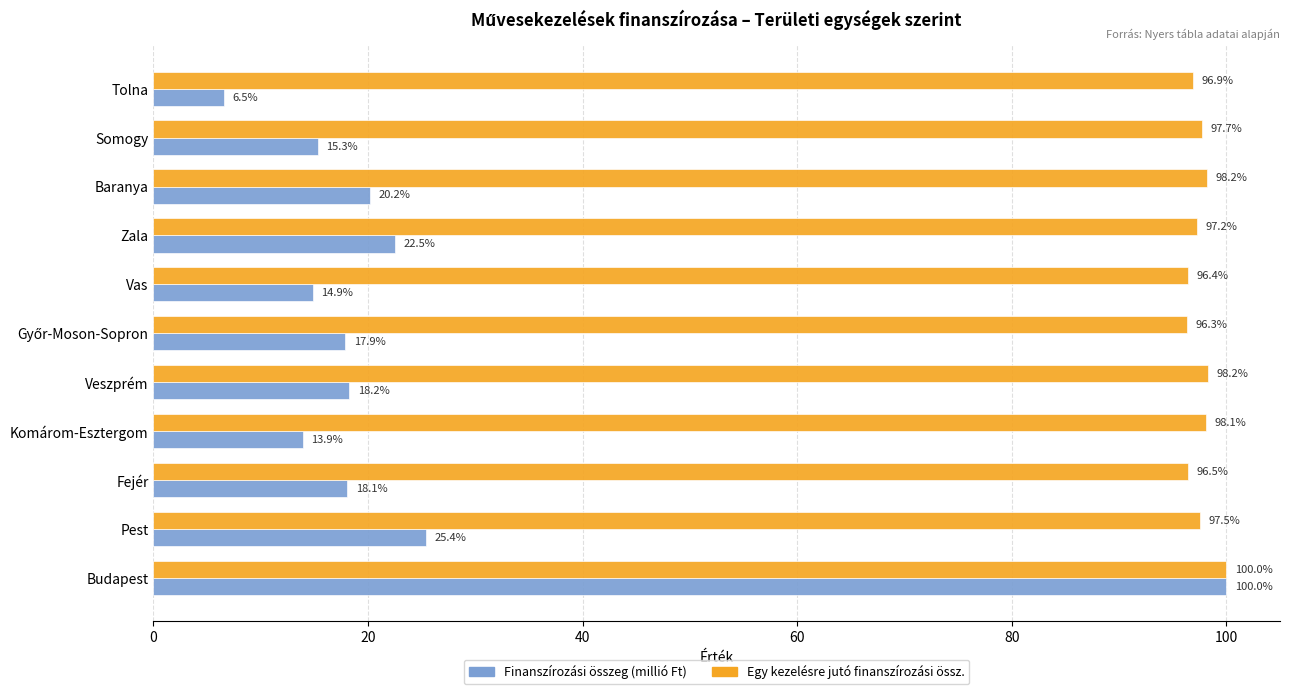

What are all the series names shown in the legend?

Finanszírozási összeg (millió Ft), Egy kezelésre jutó finanszírozási össz.